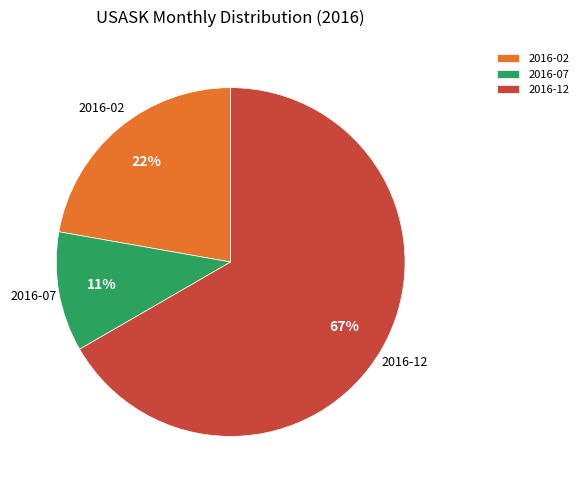

To the nearest percent, what is the average slice percentage?

33%